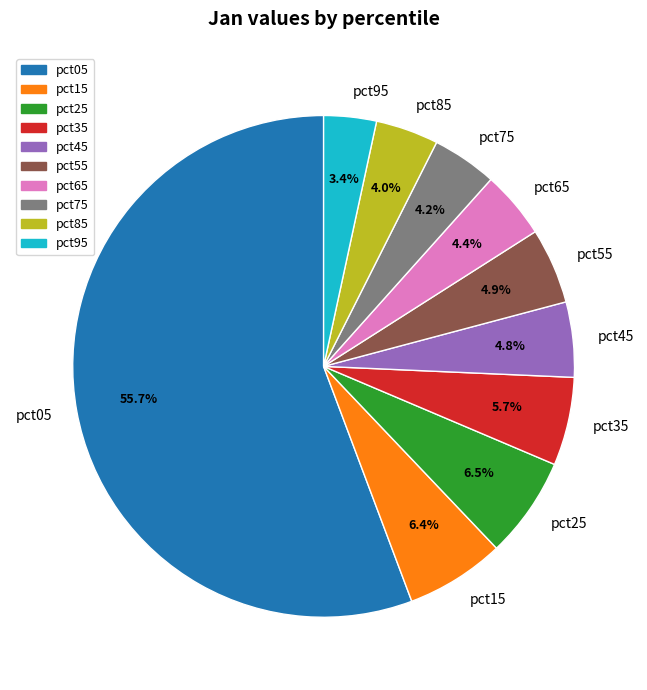

To the nearest percent, what percentage of the pie is pct85?

4%